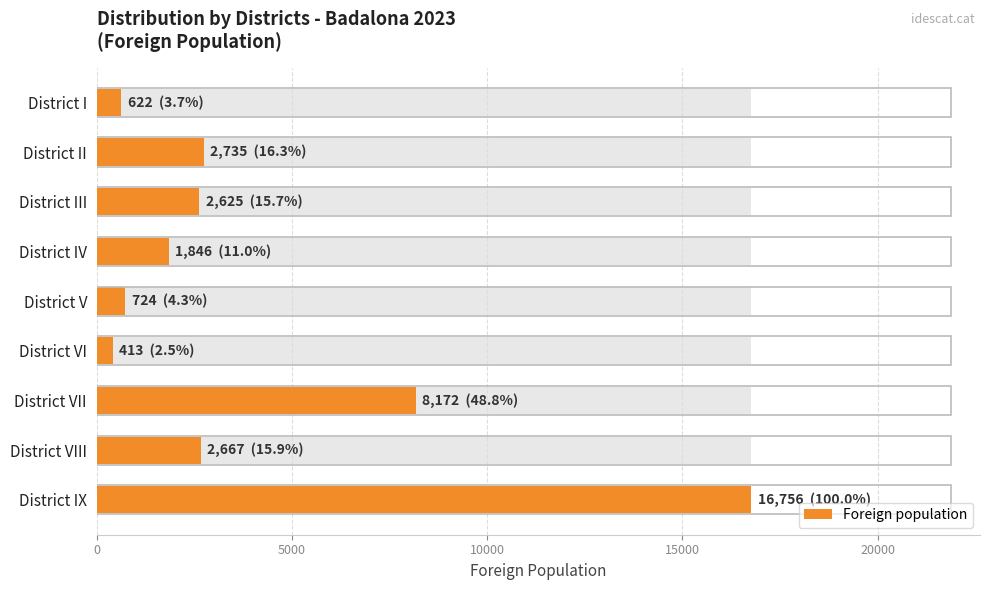

How many values exceed 2625?

4